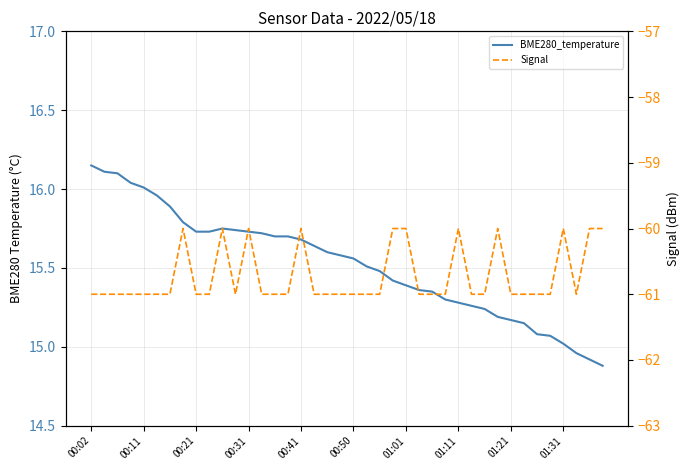

The BME280_temperature series shows 15.7 at 14. True or false?

True